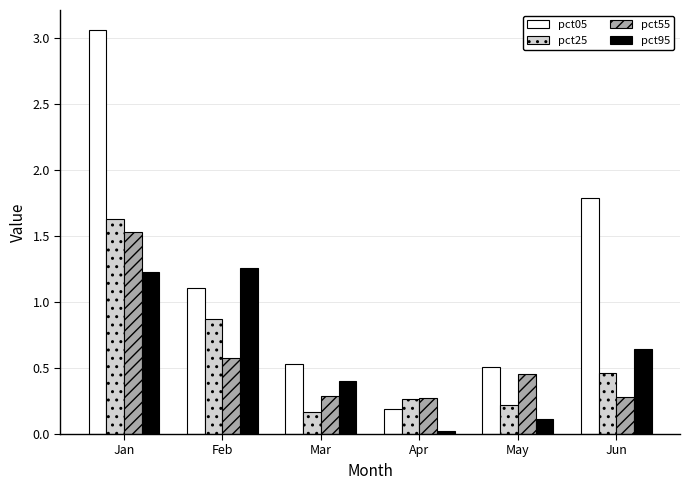

What is the sum of the pct05 values at Jan and Mar?

3.6